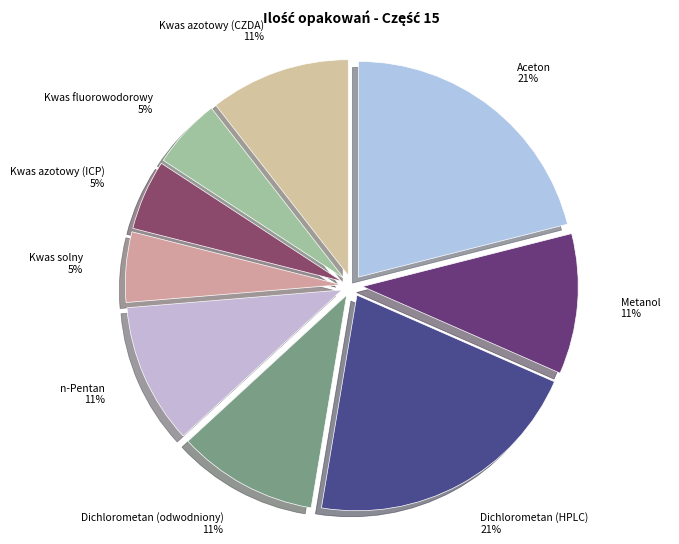

To the nearest percent, what percentage of the pie is Aceton?

21%